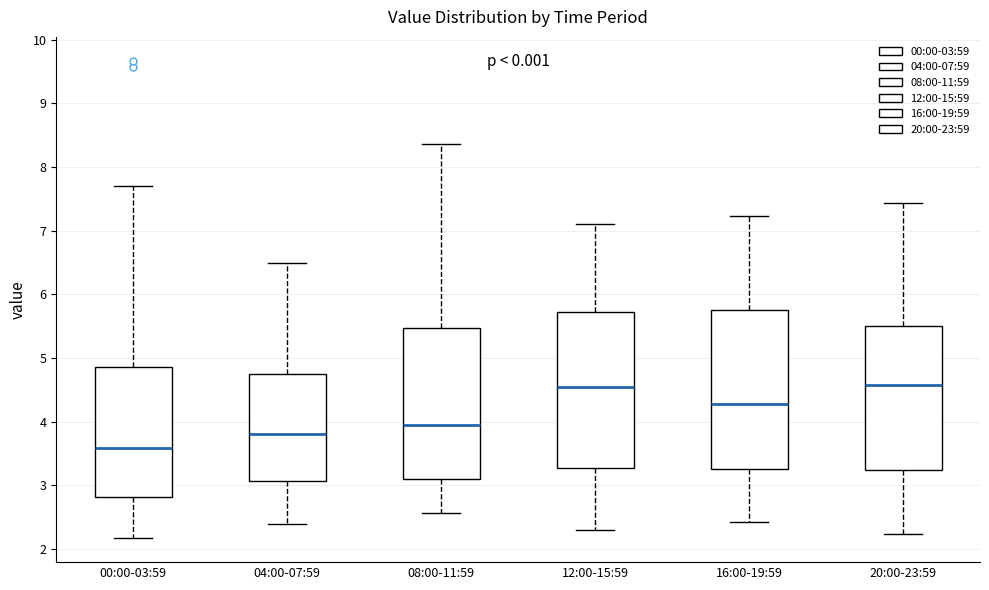

Reading left to right, transcribe this box plot: for each box, give where its median line is, the range the box spans, and where its two whiskers end, as read against the y-axis. The values are not printed on the chart, so give them approximately, as read against the axis.

00:00-03:59: median 3.6, box 2.8 to 4.9, whiskers 2.2 to 7.7
04:00-07:59: median 3.8, box 3.1 to 4.8, whiskers 2.4 to 6.5
08:00-11:59: median 4.0, box 3.1 to 5.5, whiskers 2.6 to 8.4
12:00-15:59: median 4.6, box 3.3 to 5.7, whiskers 2.3 to 7.1
16:00-19:59: median 4.3, box 3.3 to 5.8, whiskers 2.4 to 7.2
20:00-23:59: median 4.6, box 3.2 to 5.5, whiskers 2.2 to 7.4